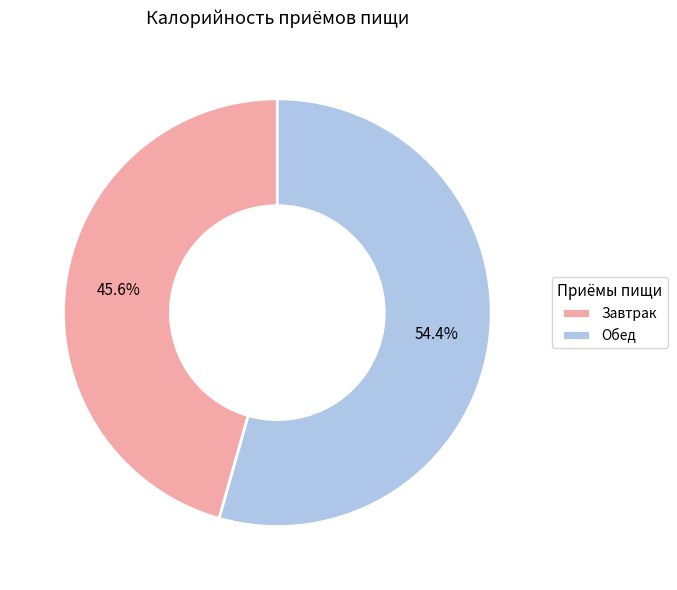

Rank the categories by value from lowest to highest.

Завтрак, Обед